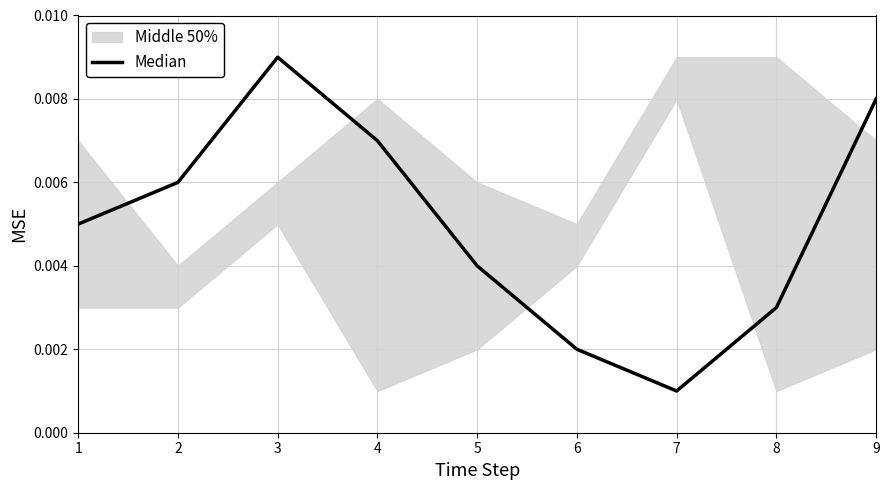

Where is the first local maximum?

3